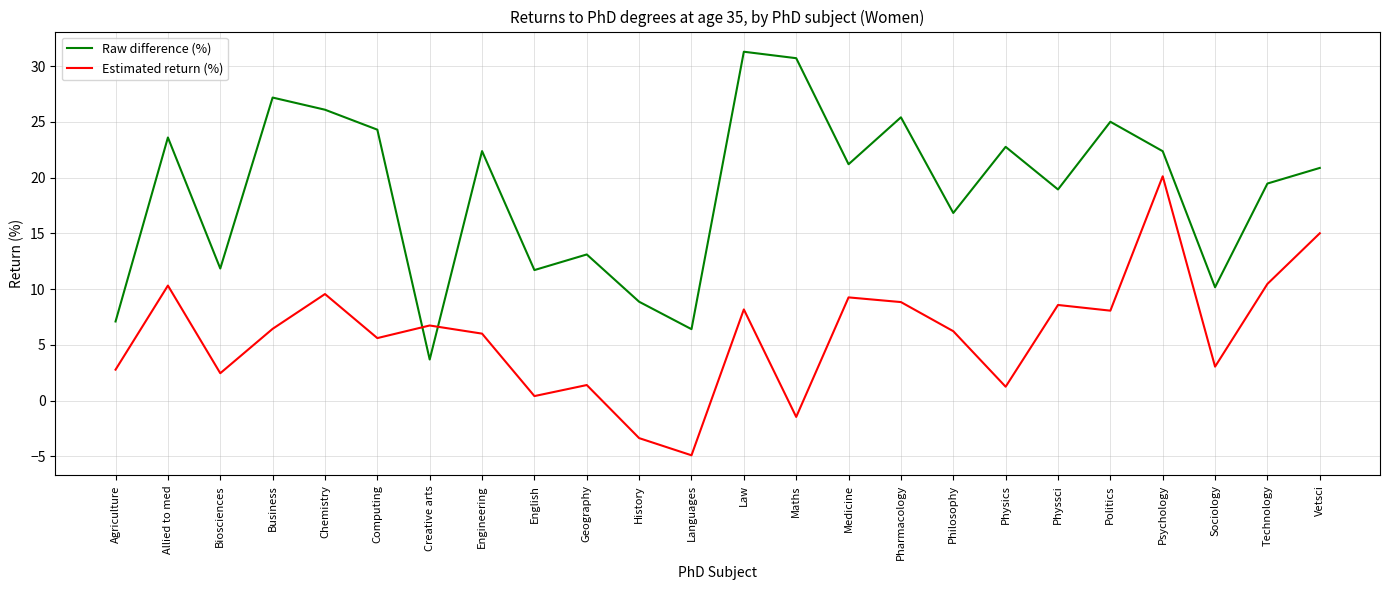

How many distinct data groups are displayed?

2